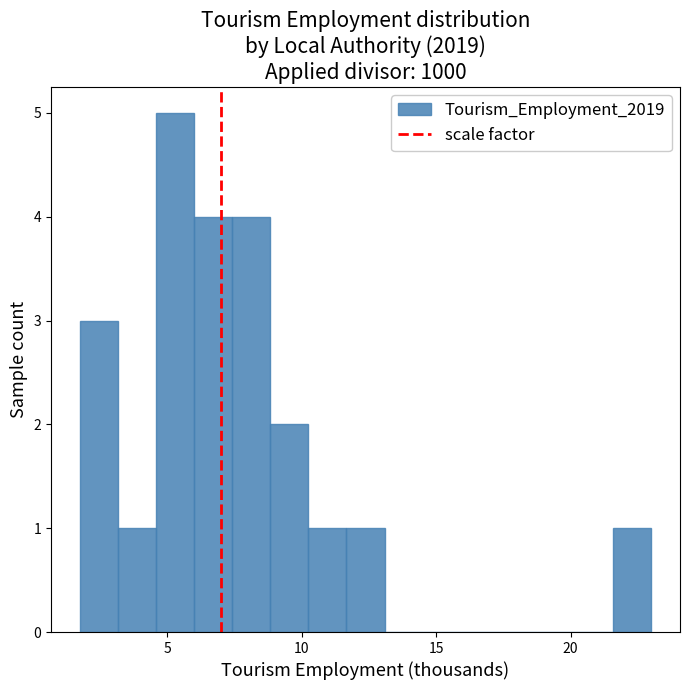

Around what value on the x-axis is the tallest bar? Give the approximate position of its centre, as read against the axis.

5.5